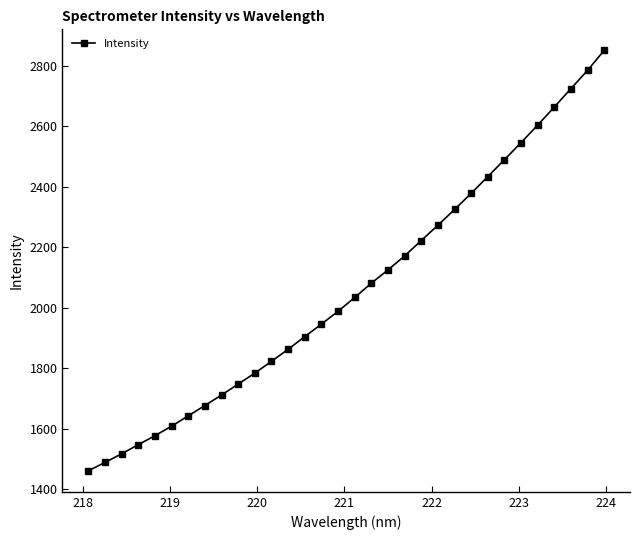

What is the difference between the second highest and minimum values?

1323.4